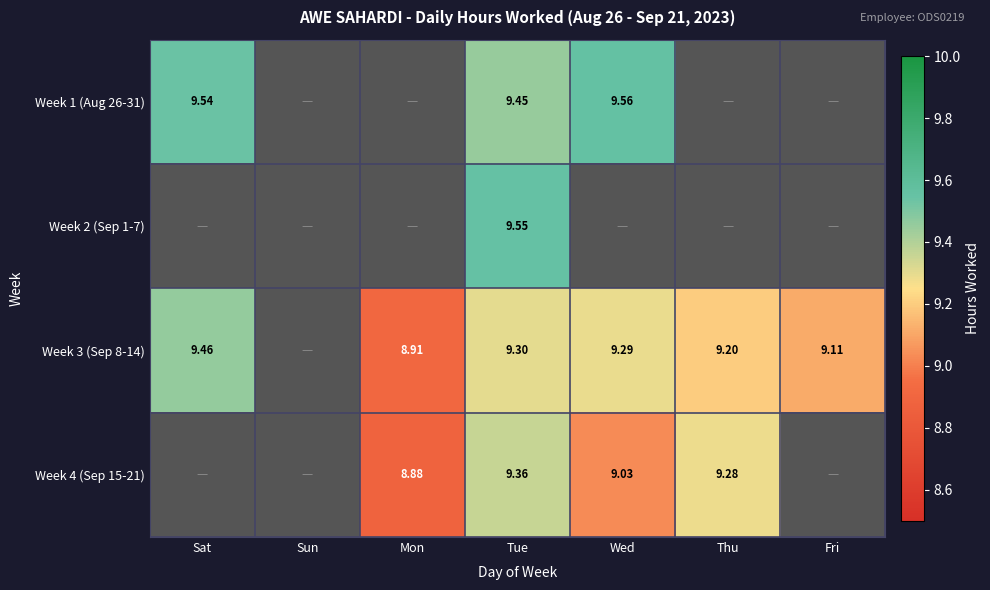

Which series has the largest total across all categories?

Week 3 (Sep 8-14)